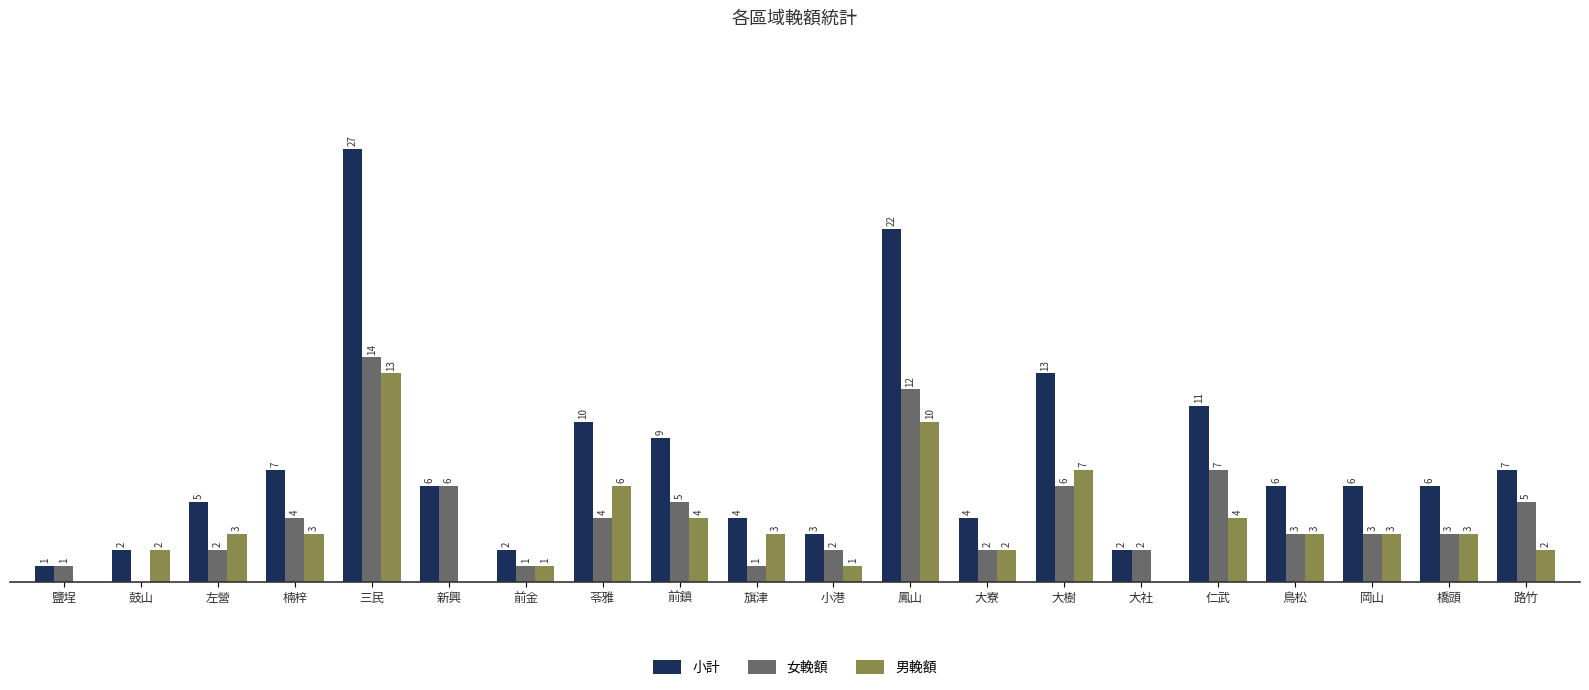

Between 三民 and 鳳山, which series saw the biggest shift?

小計